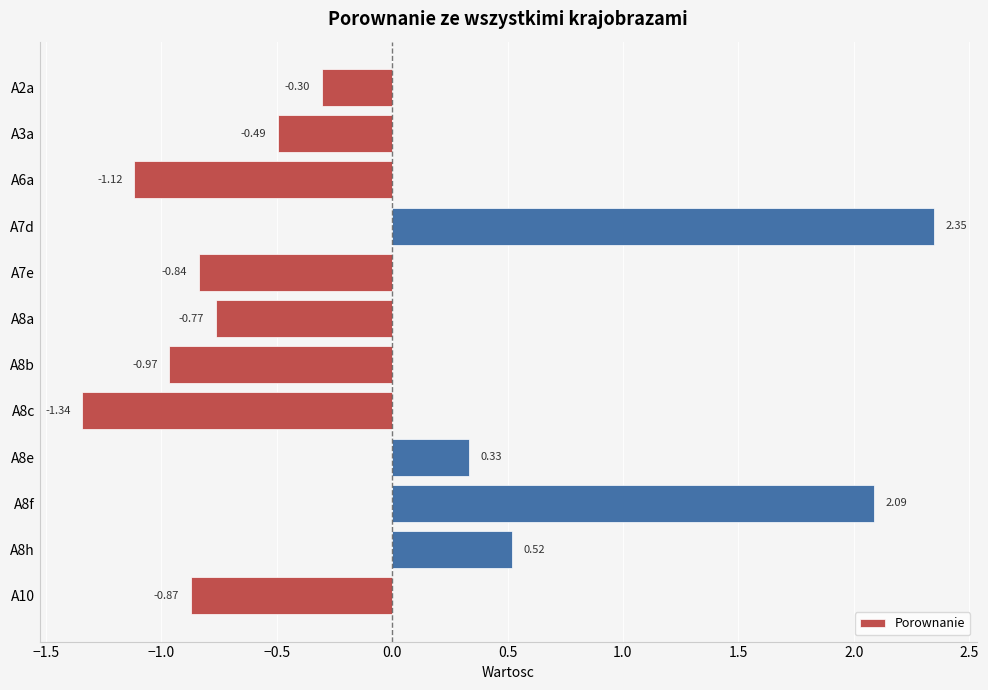

What is the difference between the maximum and second lowest values?

3.5